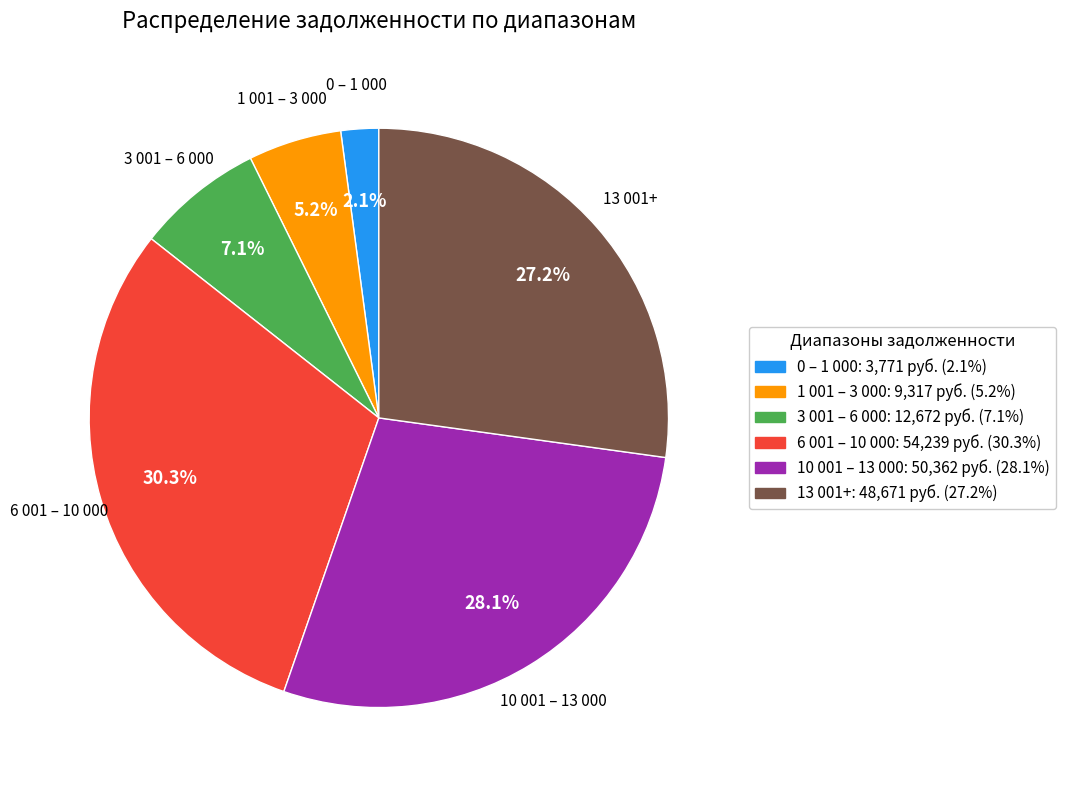

Is there a majority slice in this chart?

No